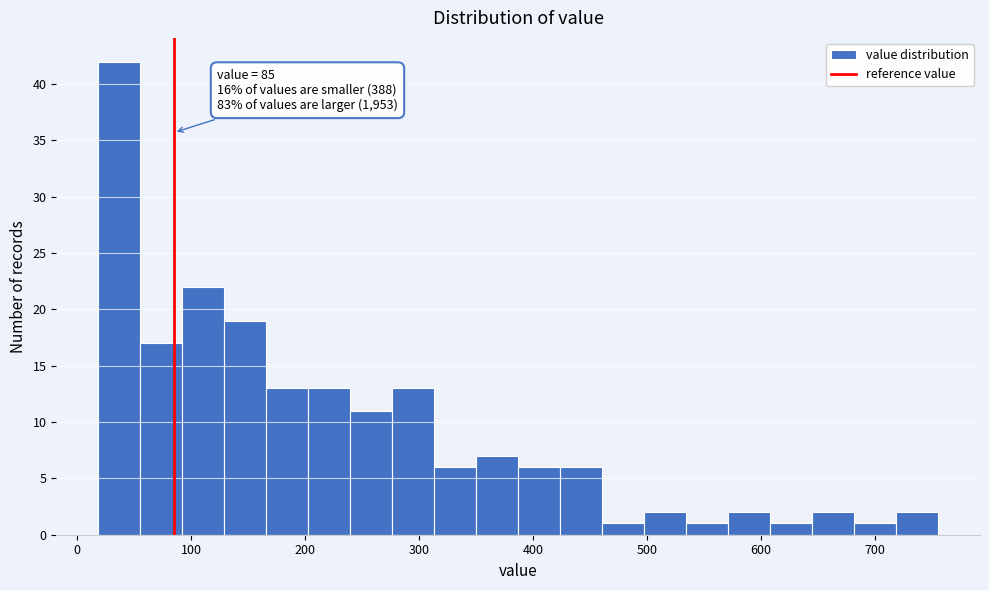

Around what value on the x-axis is the tallest bar? Give the approximate position of its centre, as read against the axis.

40